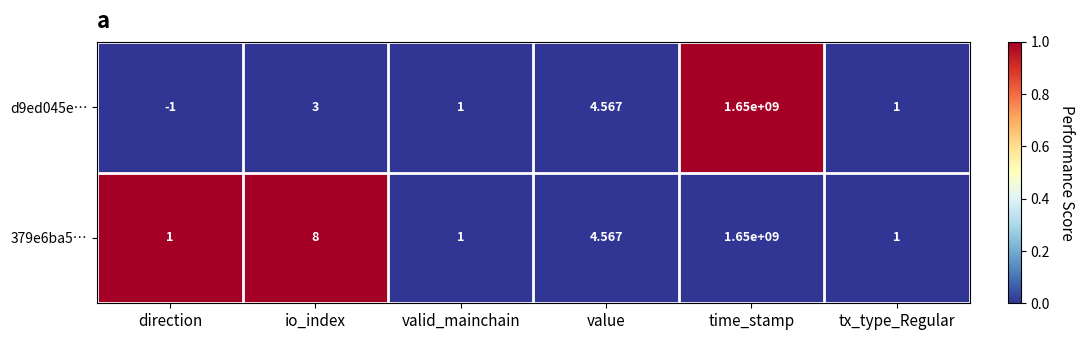

At which category does the chart reach its peak across all series?

time_stamp